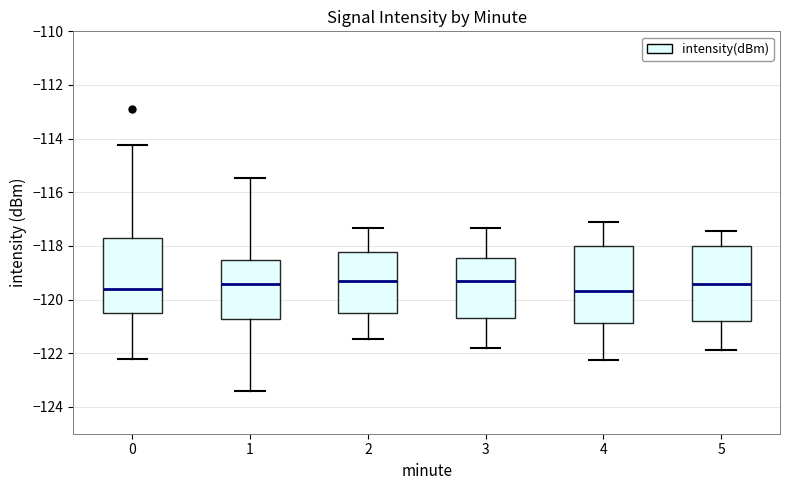

Reading left to right, read every box against the y-axis: the position of its median line, the range the box covers, and the ends of its whiskers. The values are not printed on the chart, so give them approximately, as read against the axis.

0: median -119.6, box -120.4 to -117.6, whiskers -122.2 to -114.2
1: median -119.4, box -120.8 to -118.6, whiskers -123.4 to -115.4
2: median -119.2, box -120.6 to -118.2, whiskers -121.4 to -117.4
3: median -119.2, box -120.6 to -118.4, whiskers -121.8 to -117.4
4: median -119.6, box -120.8 to -118.0, whiskers -122.2 to -117.2
5: median -119.4, box -120.8 to -118.0, whiskers -121.8 to -117.4